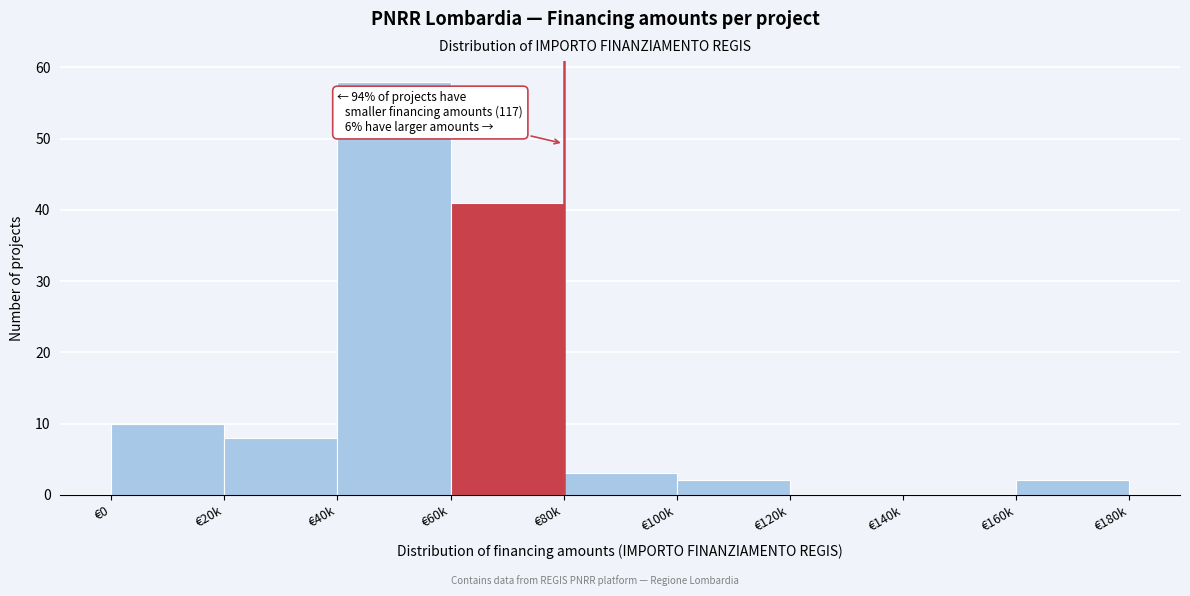

Reading right to left, what are all the values shown in this chart?

€160k=2	€140k=0	€120k=0	€100k=2	€80k=3	€60k=41	€40k=58	€20k=8	€0=10